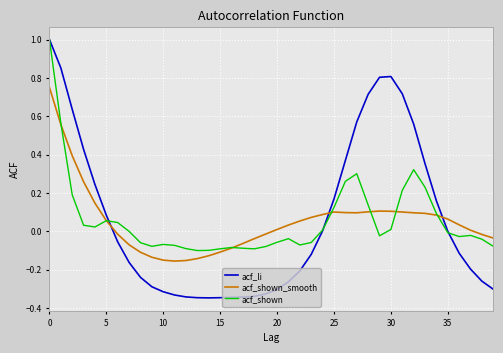

After their last crossing, which series has the higher values: acf_shown_smooth or acf_li?

acf_shown_smooth